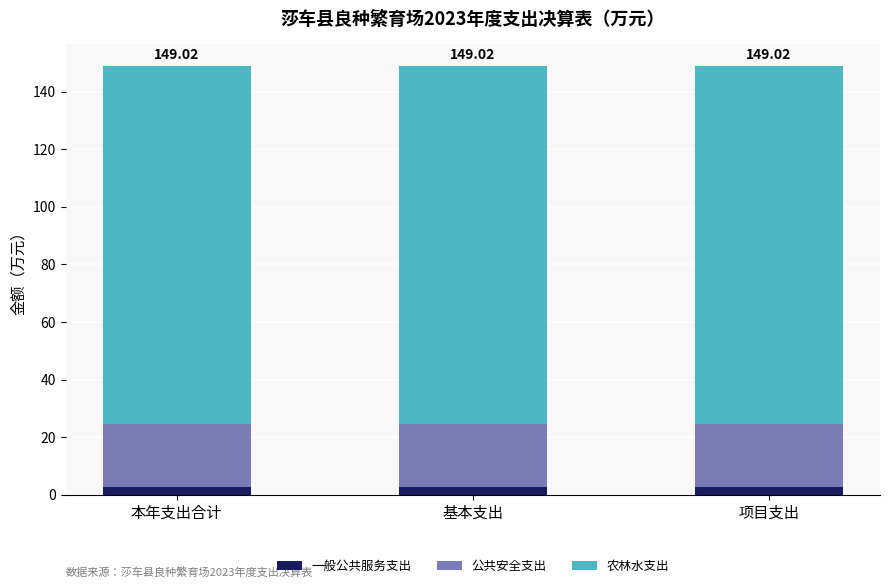

Does the chart contain stacked bars?

Yes